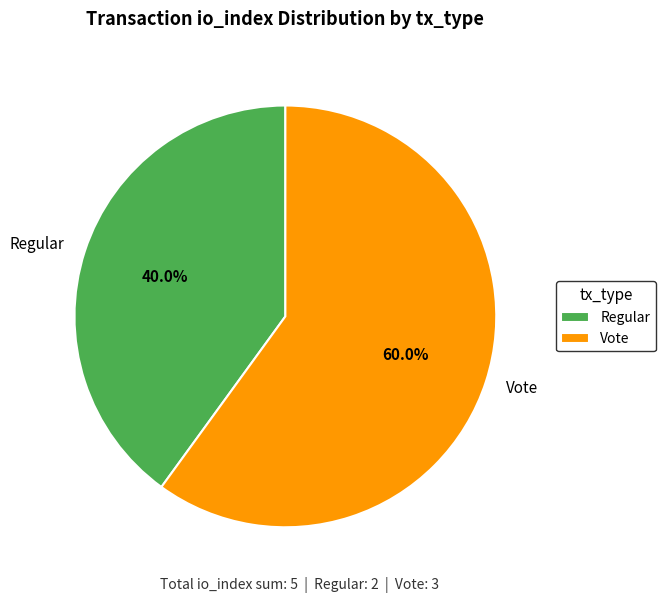

Approximately how many times larger is the value at Vote compared to Regular?

1.5